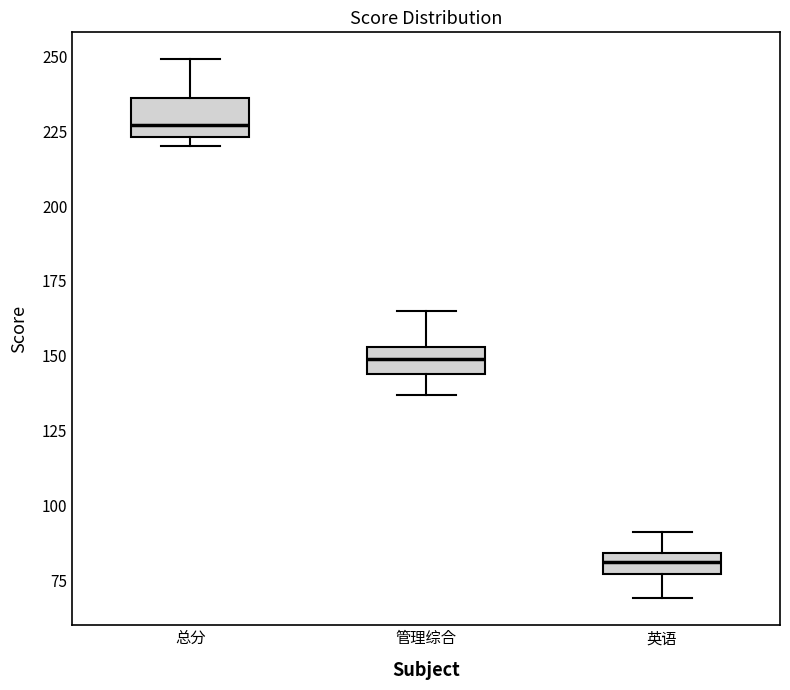

Which box's median line is the lowest?

英语